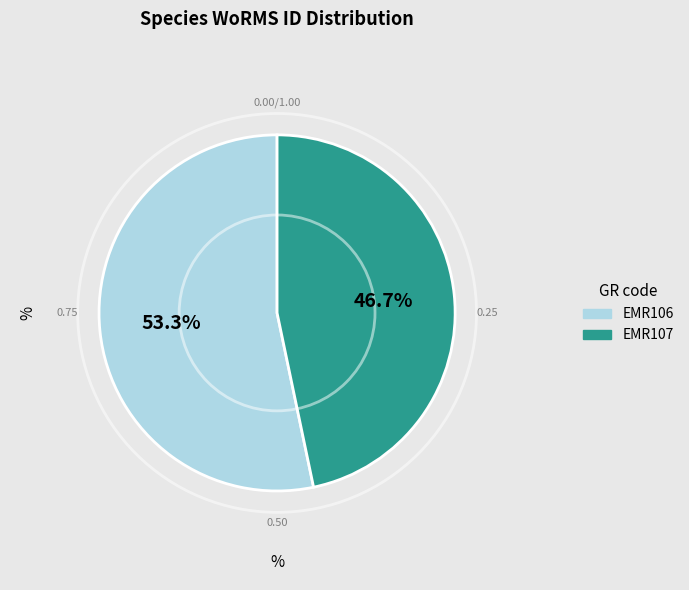

Rank the categories by value from highest to lowest.

EMR106, EMR107